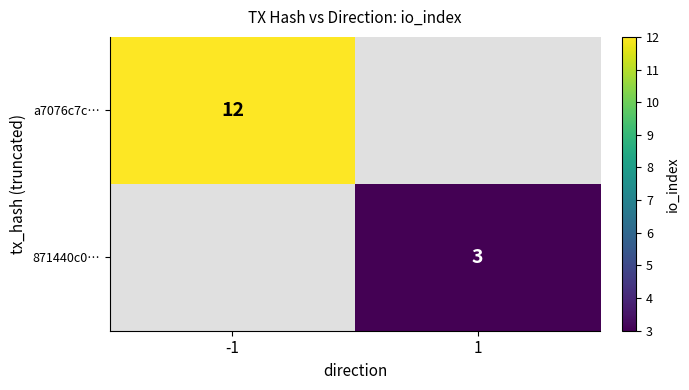

The 871440c0… series shows 3.9 at 1. True or false?

False